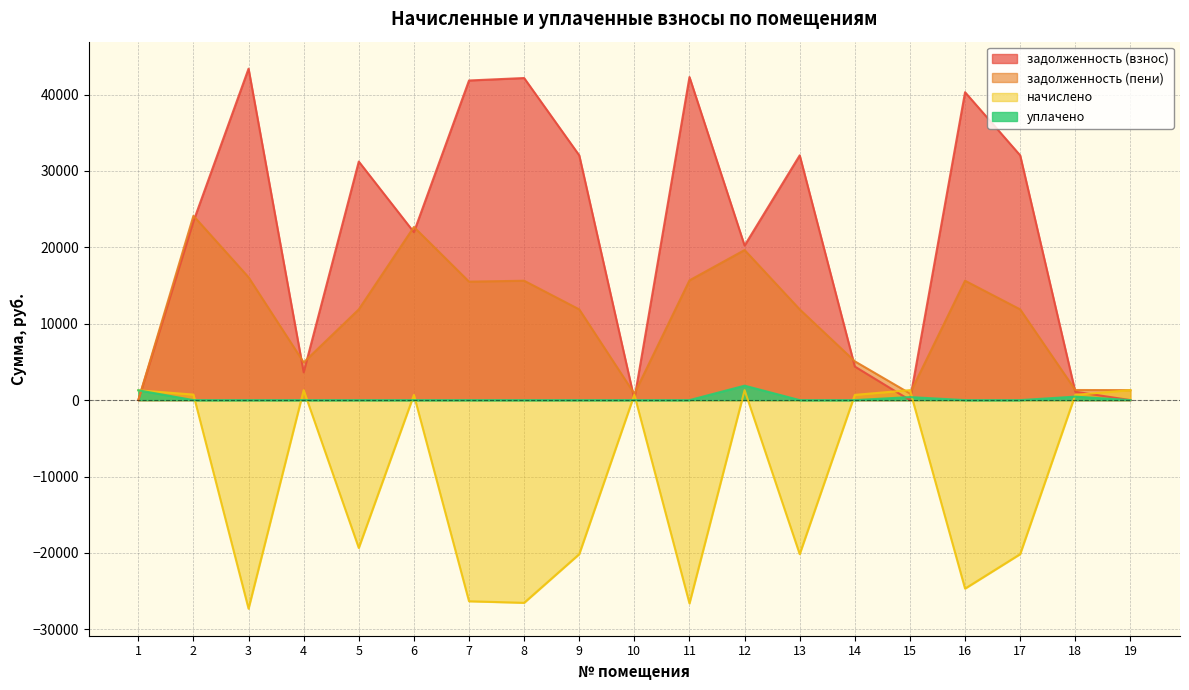

List the labels in order of уплачено value, largest first.

12, 1, 18, 15, 2, 3, 4, 5, 6, 7, 8, 9, 10, 11, 13, 14, 16, 17, 19